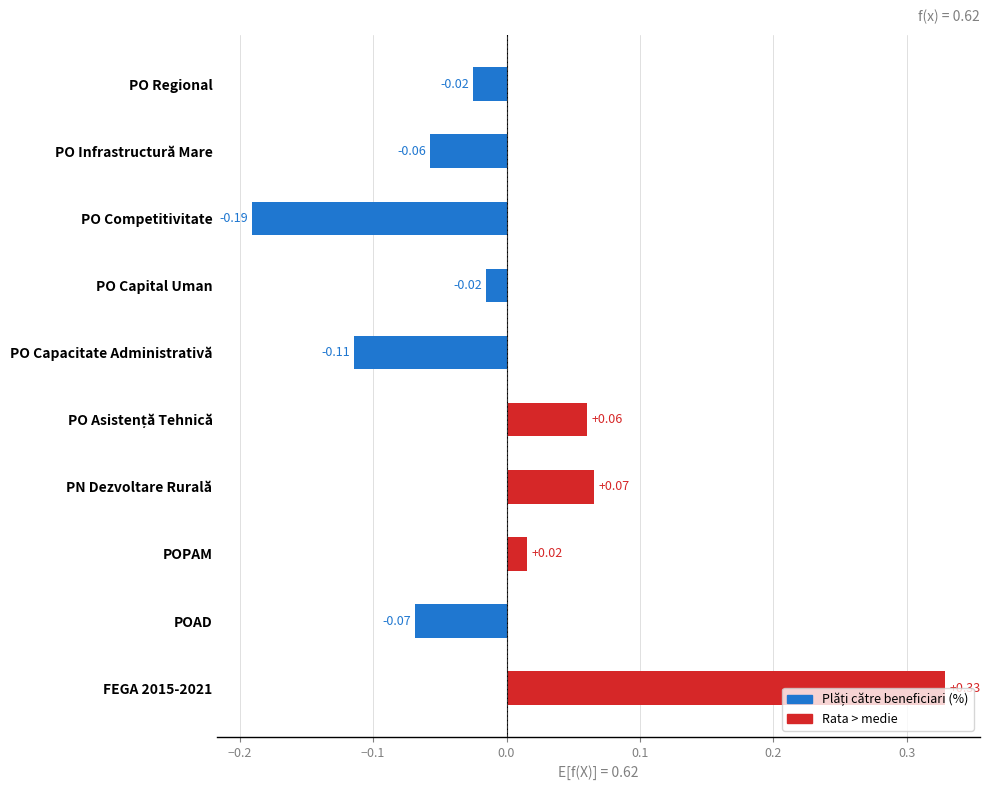

What is the label of the 9th bar from the bottom?

PO Infrastructură Mare